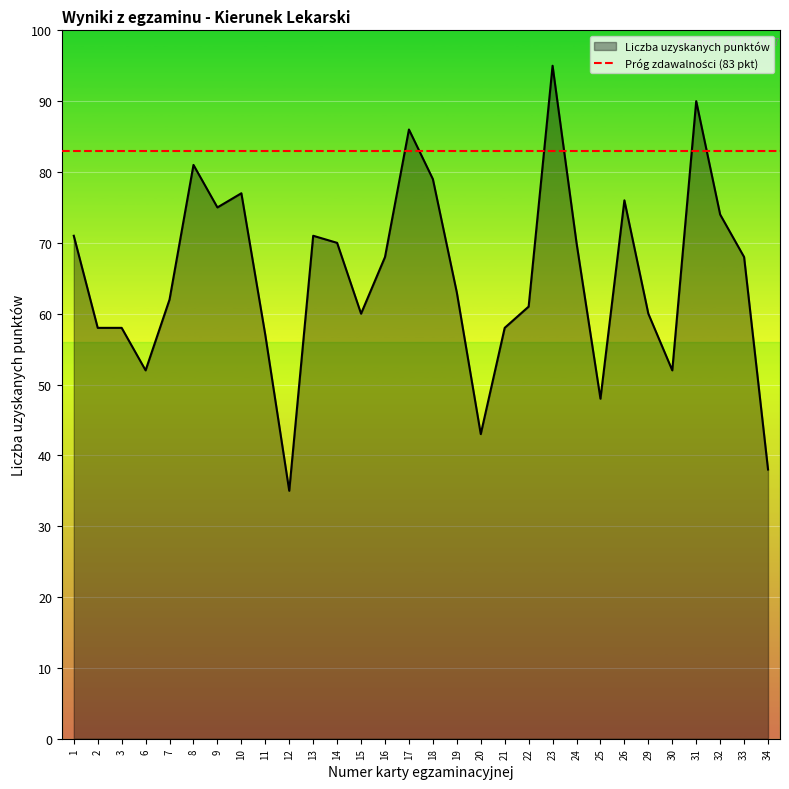

What is the difference between the maximum and minimum values?

60